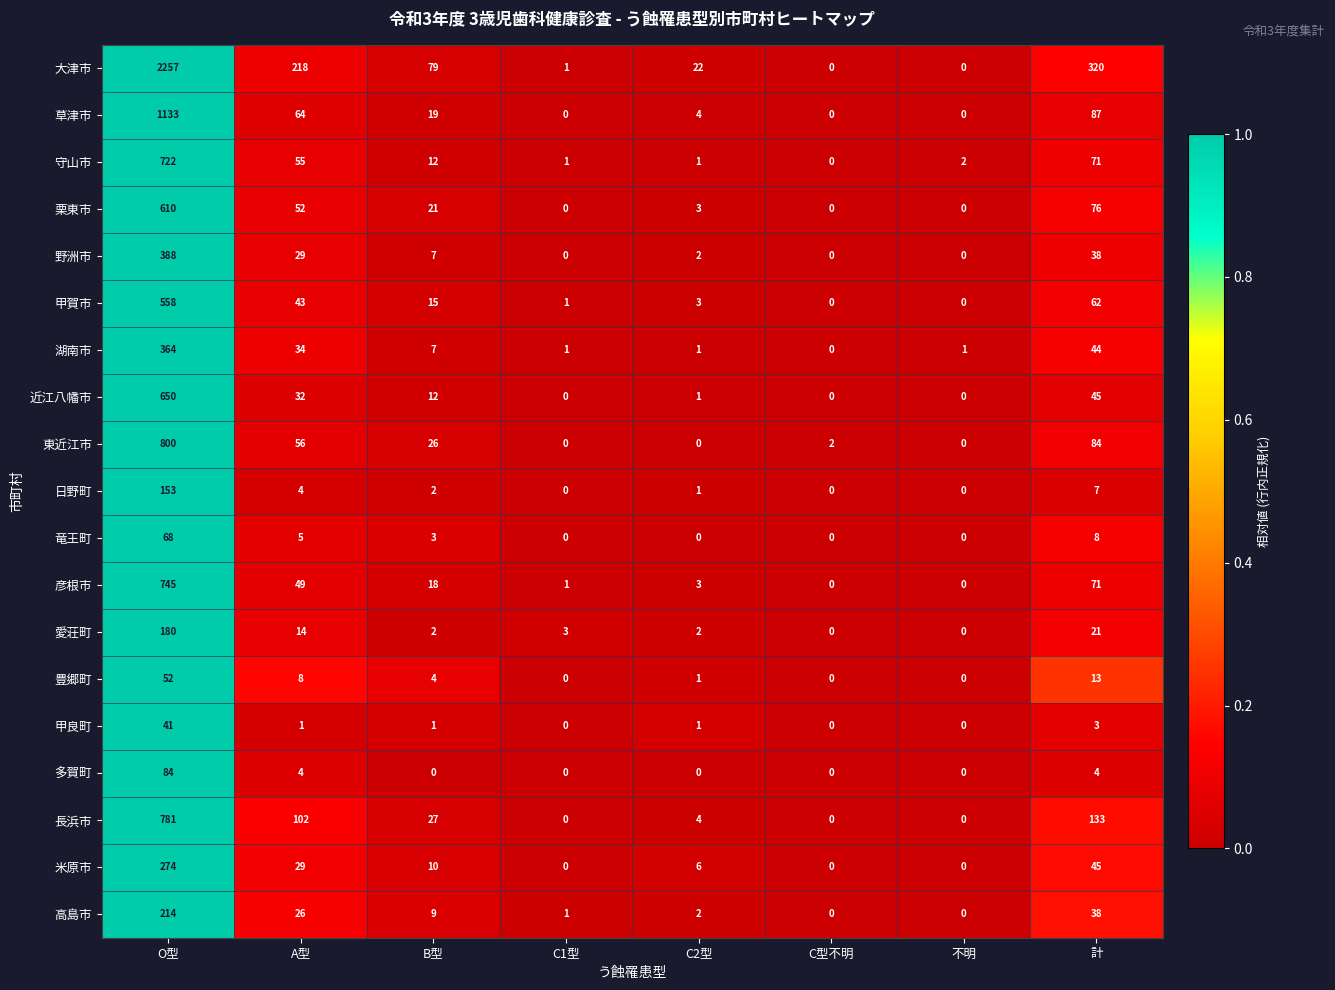

At which category is the sum across all series the highest?

O型